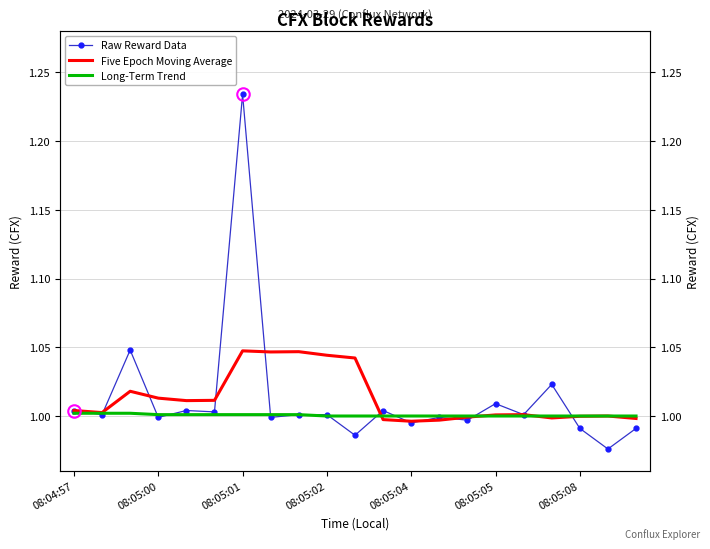

At which label does Long-Term Trend reach its peak?

08:04:57